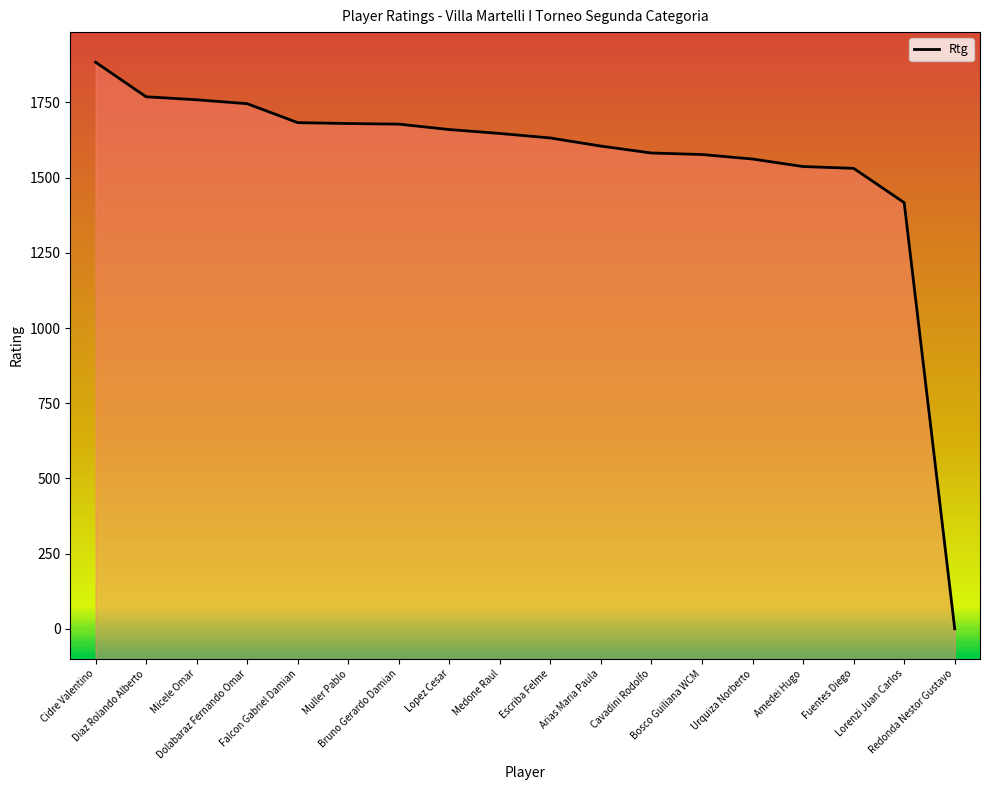

Rank the categories by value from lowest to highest.

Redonda Nestor Gustavo, Lorenzi Juan Carlos, Fuentes Diego, Amedei Hugo, Urquiza Norberto, Bosco Guiliana WCM, Cavadini Rodolfo, Arias Maria Paula, Escriba Felme, Medone Raul, Lopez Cesar, Bruno Gerardo Damian, Muller Pablo, Falcon Gabriel Damian, Dolabaraz Fernando Omar, Micele Omar, Diaz Rolando Alberto, Cidre Valentino